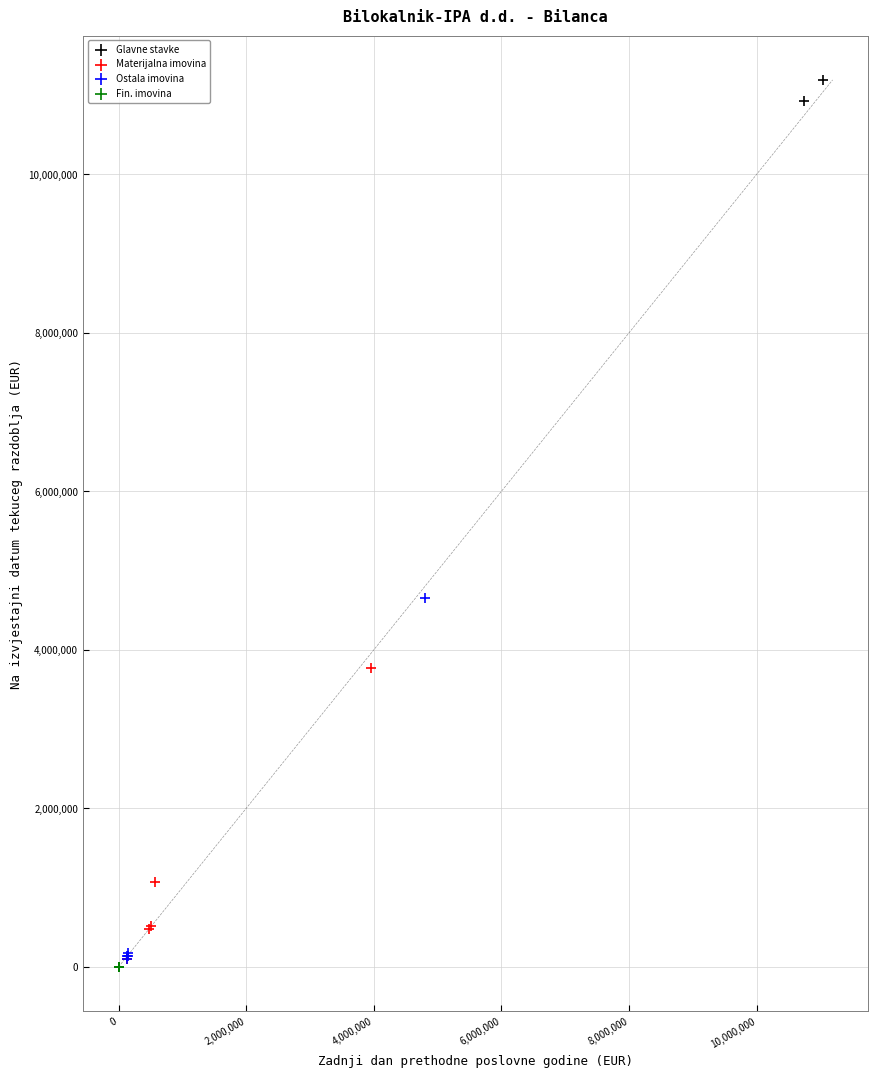

What are all the series names shown in the legend?

Glavne stavke, Materijalna imovina, Ostala imovina, Fin. imovina